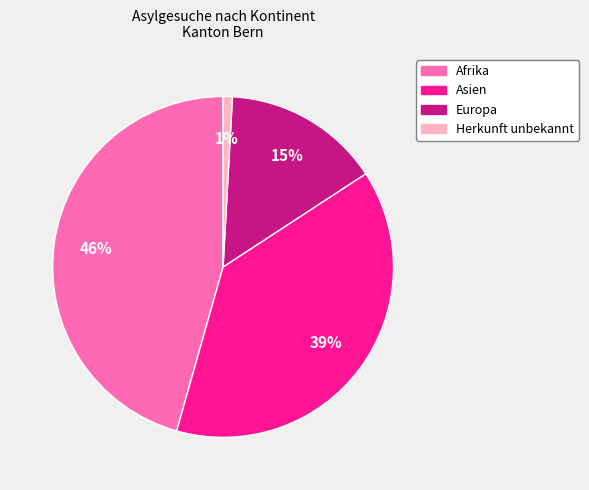

What is the smallest slice in the pie chart?

Herkunft unbekannt